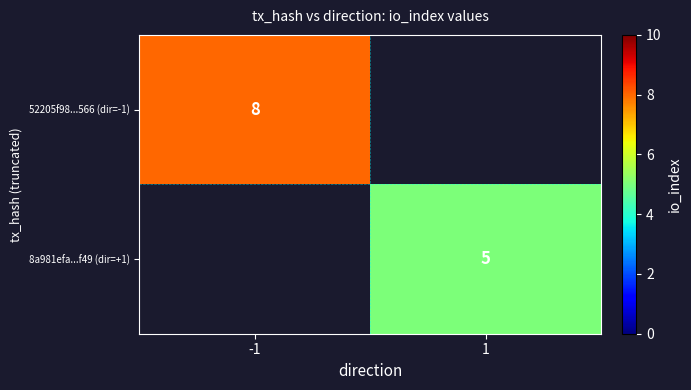

The value of 52205f98...566 (dir=-1) at -1 is 5. True or false?

False